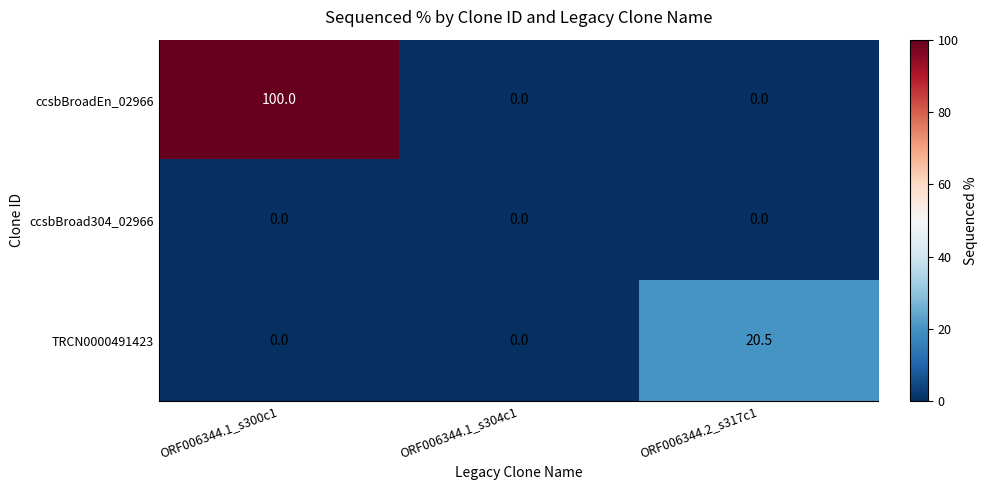

How many ccsbBroadEn_02966 values are between 0 and 100?

3